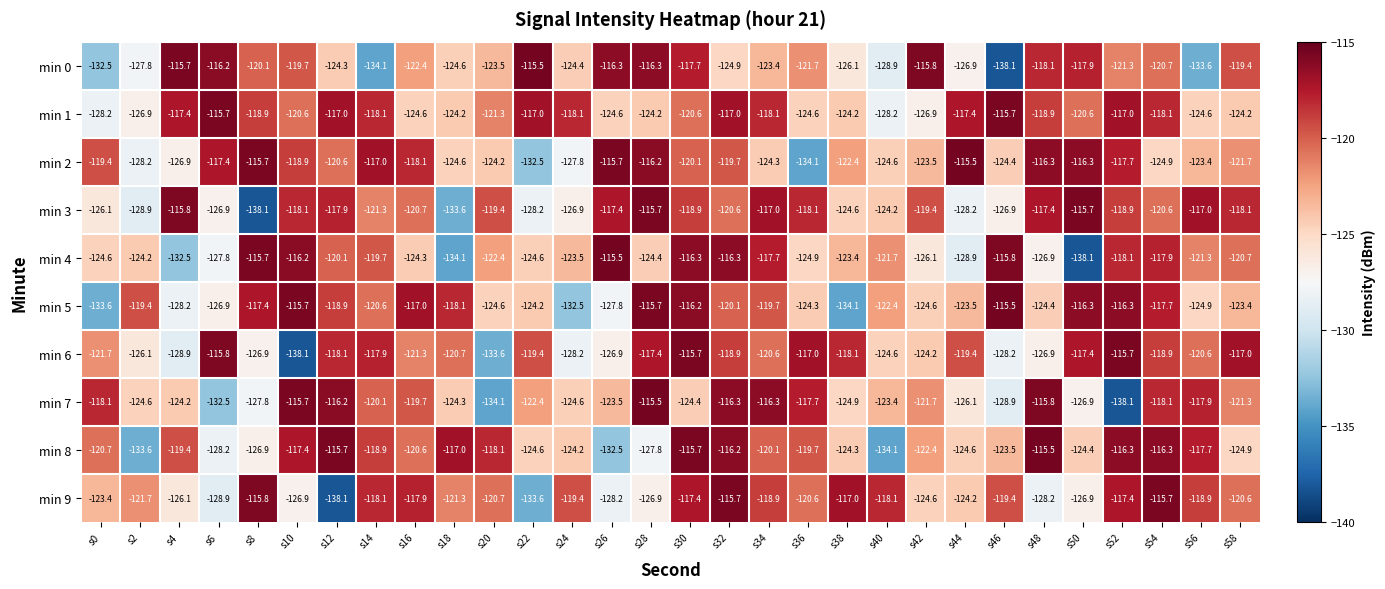

Count the number of data series in this chart.

10